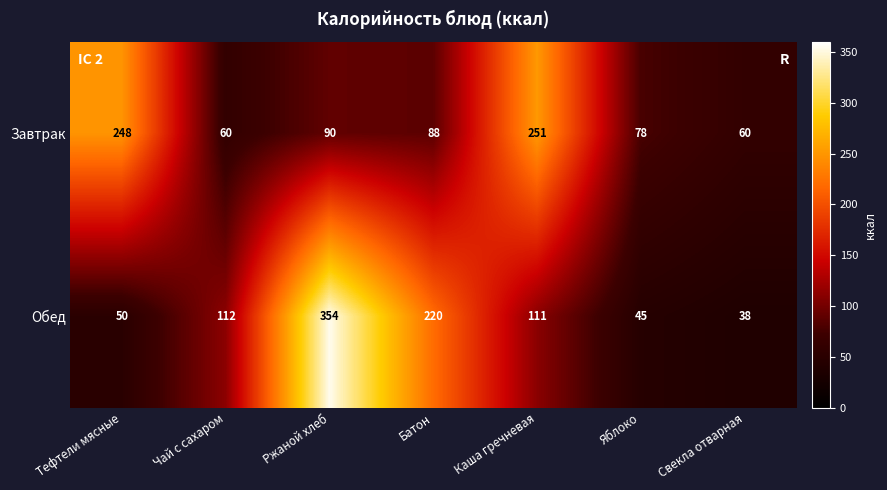

What value does the Обед series have at Каша гречневая?

111